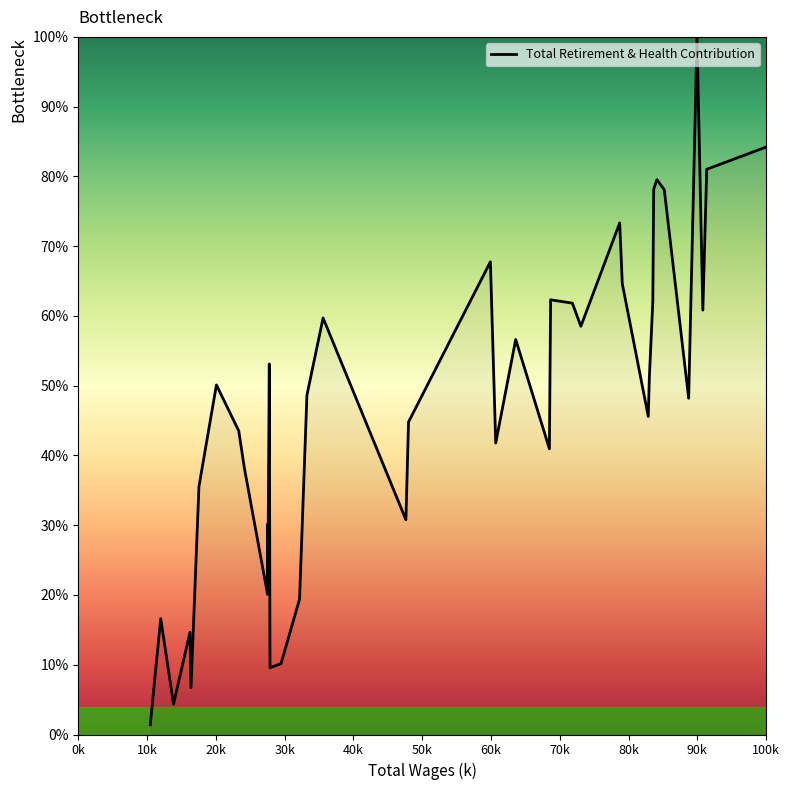

Rank the categories by value from lowest to highest.

10469, 13849, 16388, 27872, 29478, 16239, 11985, 32171, 27522, 27557, 27533, 47636, 17545, 24131, 68498, 60693, 23334, 48015, 82875, 88746, 33244, 20085, 83023, 27772, 63600, 73074, 35594, 90809, 71840, 83534, 68675, 79097, 59919, 78717, 85202, 83662, 84126, 91373, 116214, 89960